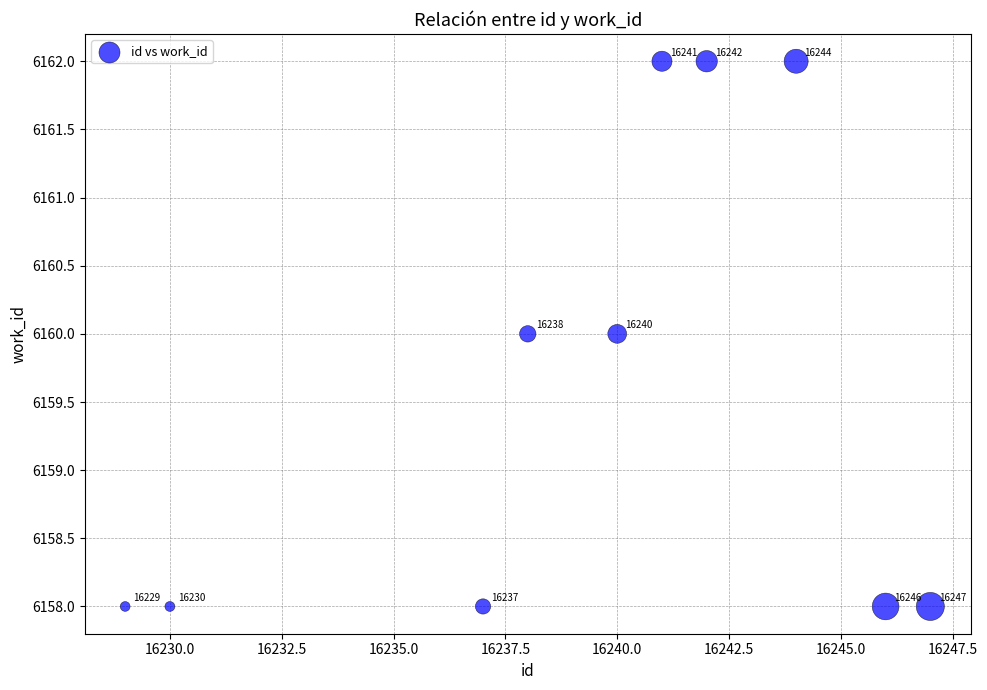

What is the average Y value?

6160